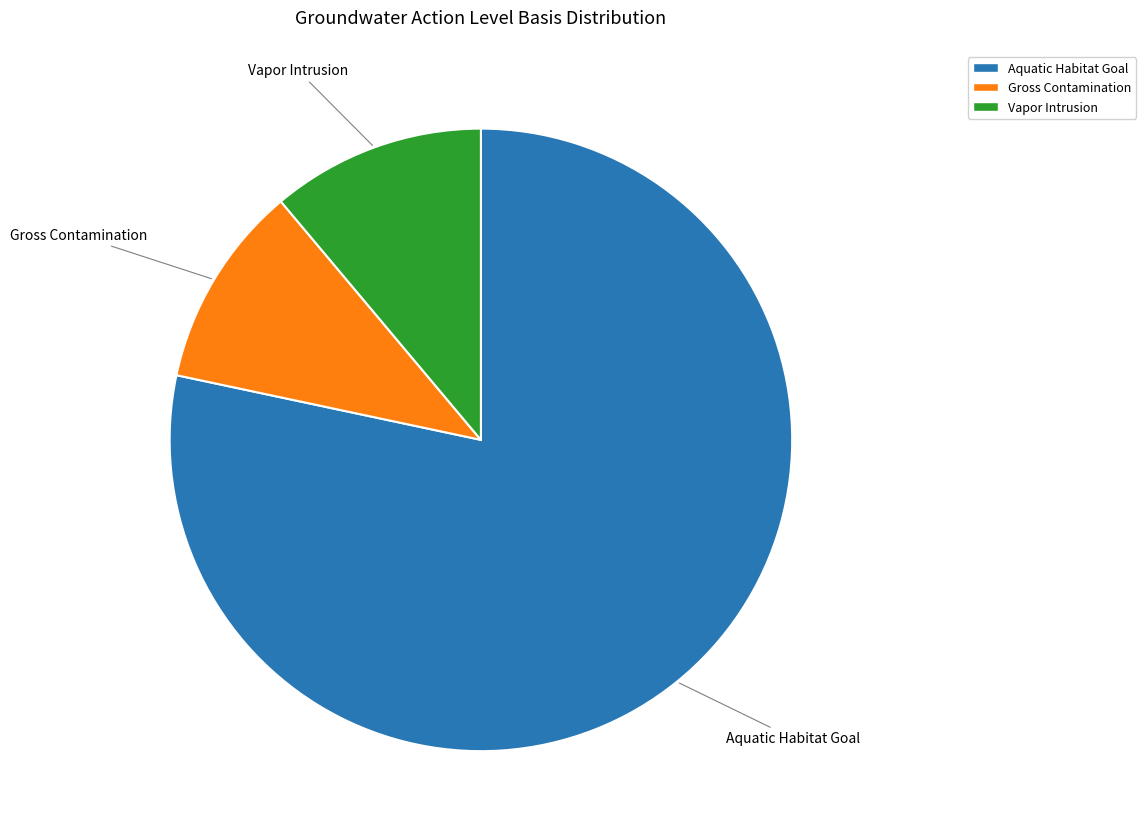

Is there a majority slice in this chart?

Yes